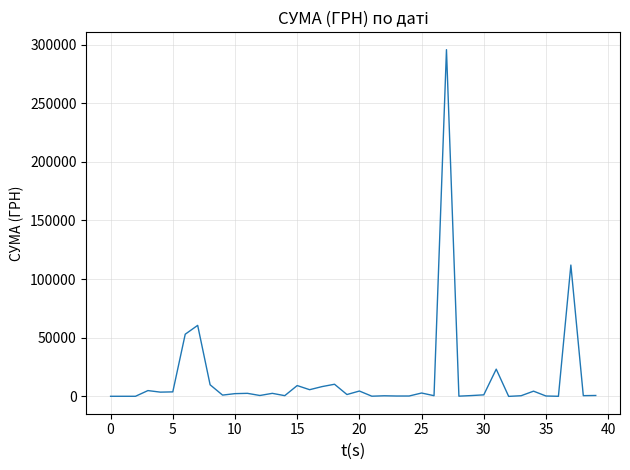

What is the difference between the maximum and minimum values?

295627.4